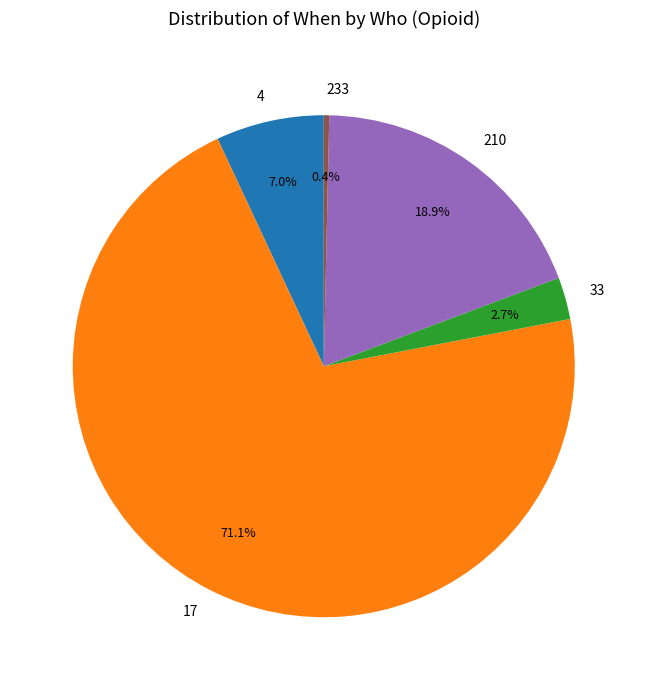

Which slice represents more than half of the pie?

17